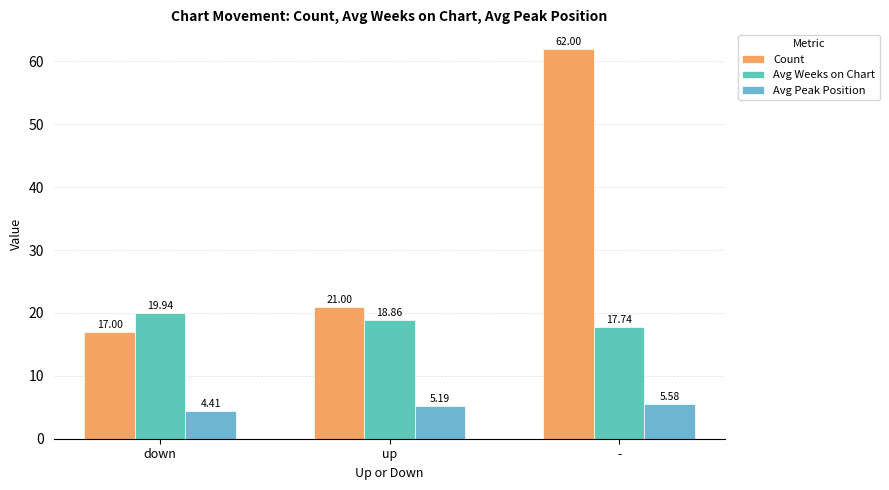

What is the spread (max minus min) of values at down?

15.5